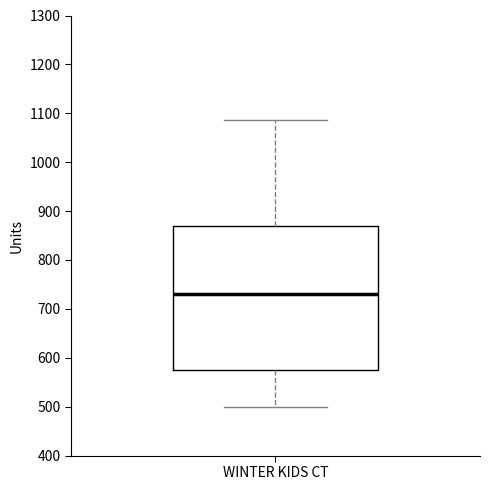

Transcribe this box plot: give where the median line is, the range the box spans, and where the two whiskers end, as read against the y-axis. The values are not printed on the chart, so give them approximately, as read against the axis.

median 730, box 580 to 870, whiskers 500 to 1090